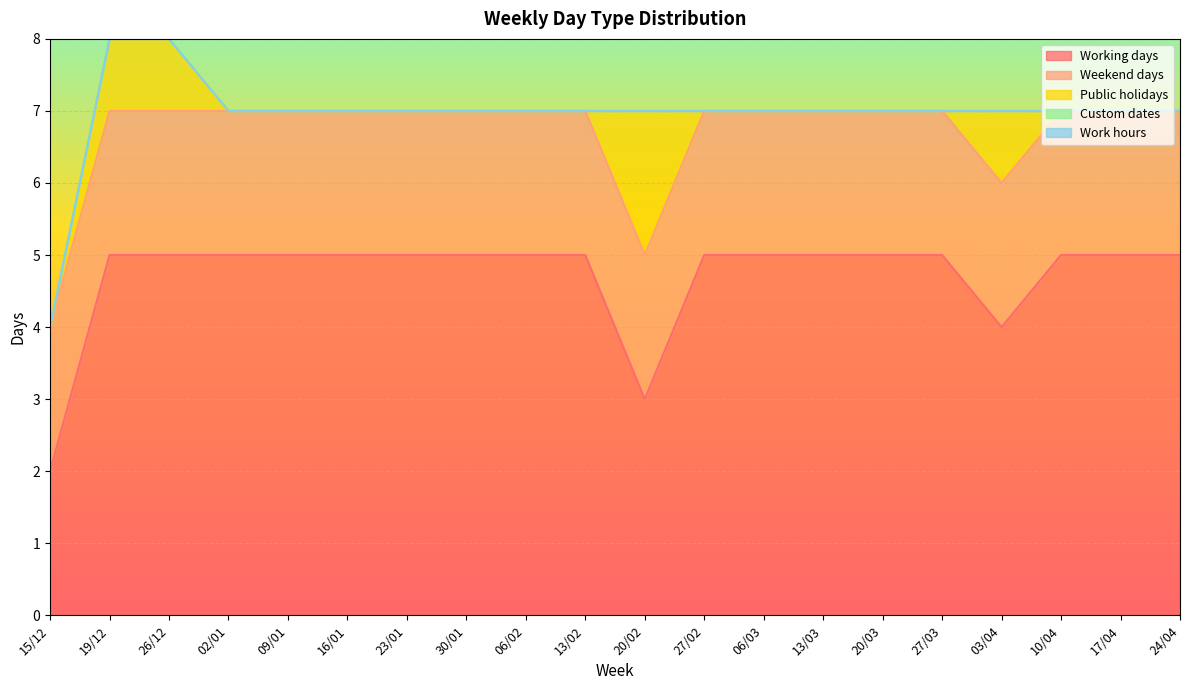

What is the sum of all Public holidays values?

5